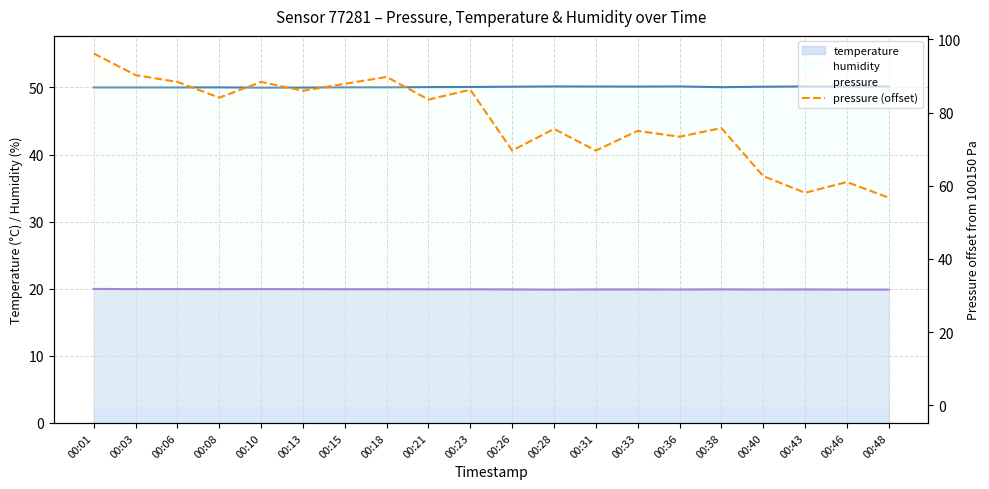

Reading left to right, what are all the values shown in this chart?

temperature: 20.0	19.9	19.9	19.9	19.9	19.9	19.9	19.9	19.9	19.9	19.9	19.9	19.9	19.9	19.9	19.9	19.9	19.9	19.9	19.9
humidity: 50.0	50.0	50.0	50.0	50.0	50.0	50.0	50.0	50.0	50.1	50.1	50.1	50.1	50.1	50.1	50.0	50.1	50.1	50.1	50.2
pressure (offset): 96.2	90.2	88.4	84.1	88.4	86.0	87.9	89.8	83.6	86.2	69.6	75.5	69.6	75.0	73.4	75.8	62.7	58.1	61.0	56.8